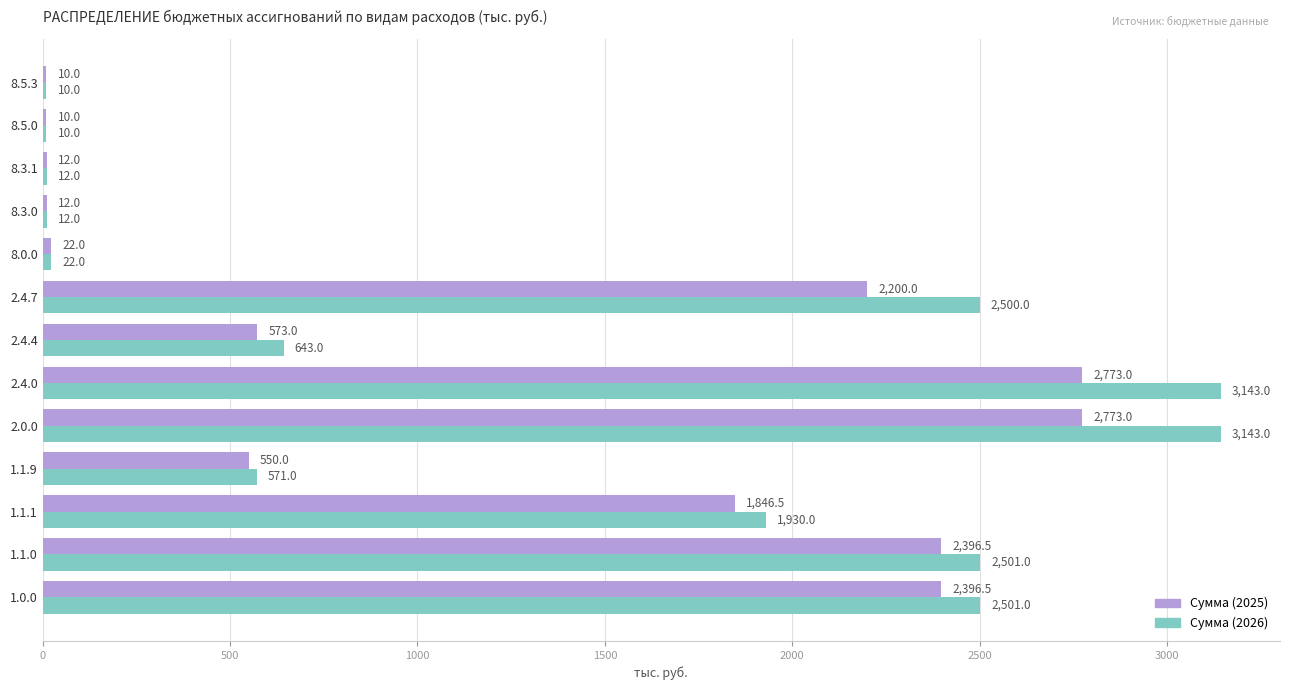

List the series in order of their peak value, highest first.

Сумма (2026), Сумма (2025)